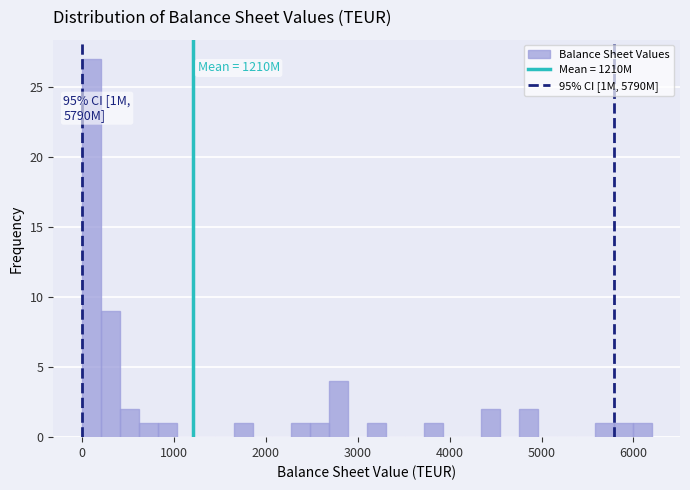

Around what value on the x-axis is the tallest bar? Give the approximate position of its centre, as read against the axis.

100